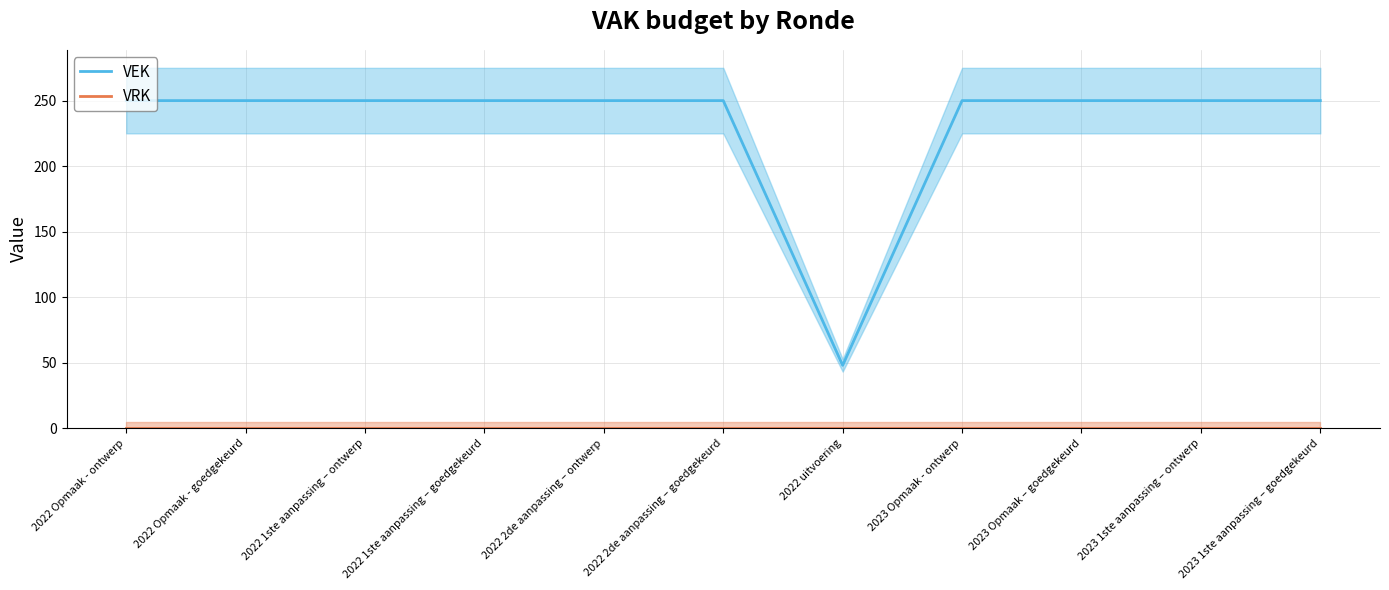

At which category does the chart reach its peak across all series?

2022 Opmaak - ontwerp